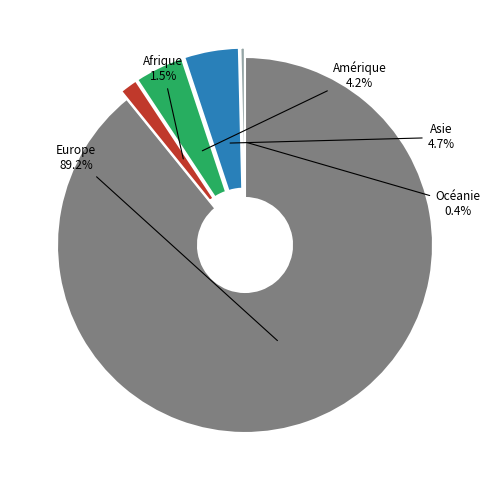

Between Europe and Asie, which is larger?

Europe